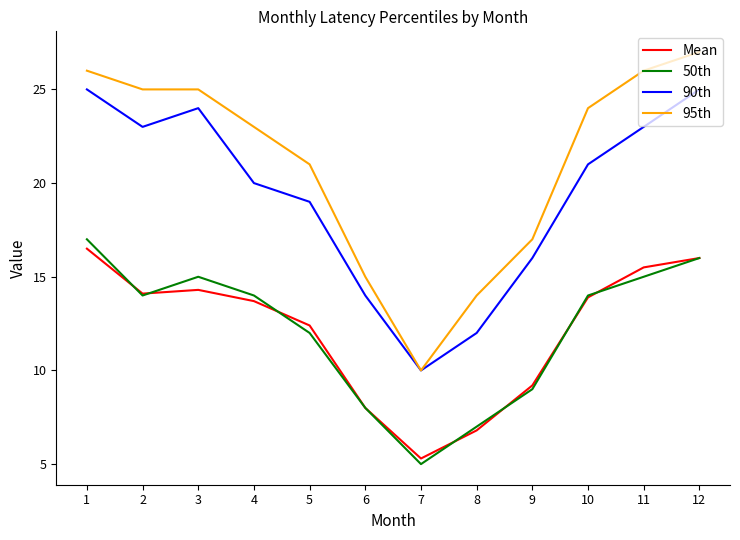

The value of 95th at 12 is 6.3. True or false?

False